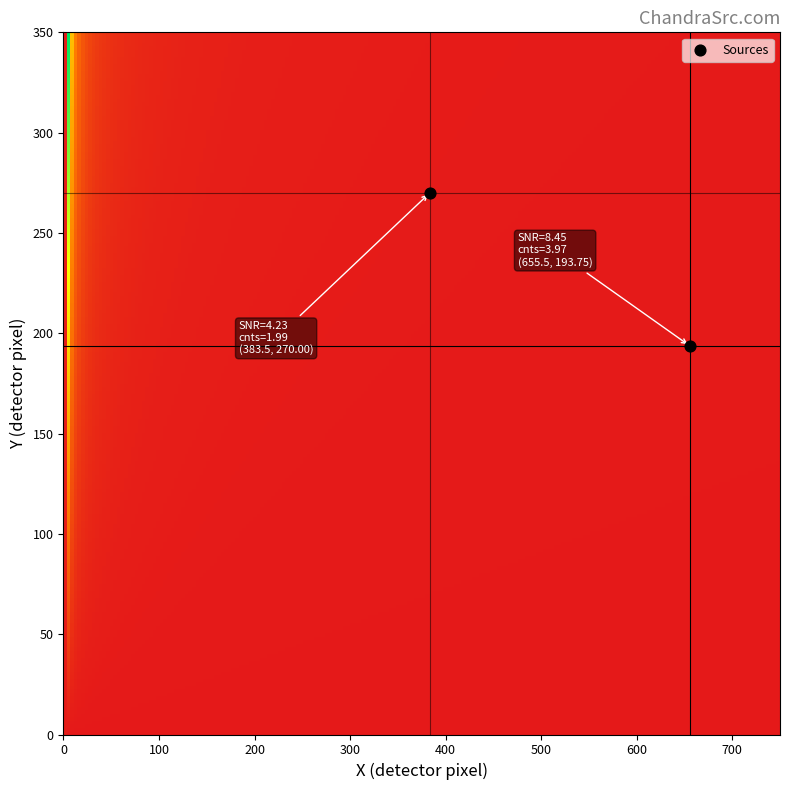

What is the average X value?

519.5